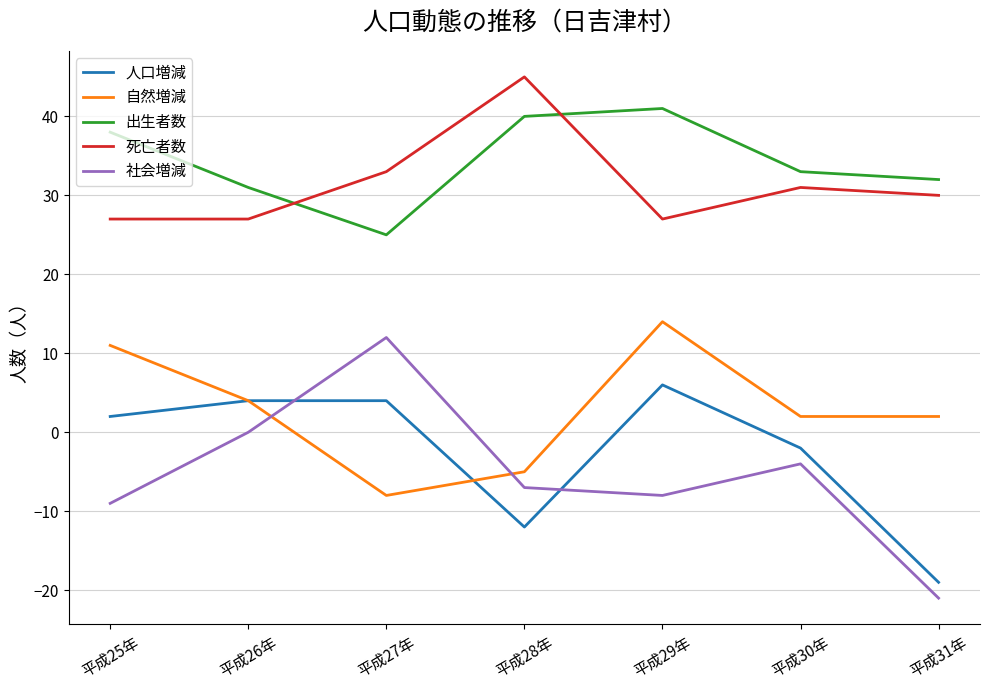

True or false: 出生者数 and 社会増減 intersect in this chart.

False